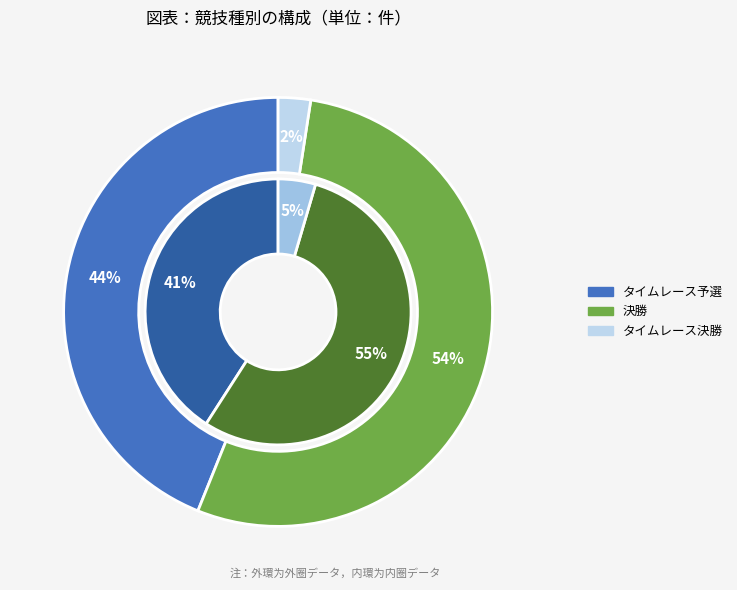

What is the smallest slice in the pie chart?

タイムレース決勝